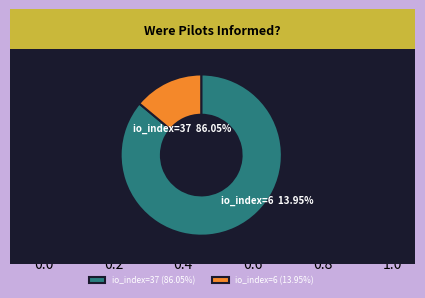

What is the change in value from io_index=37 to io_index=6?

-31